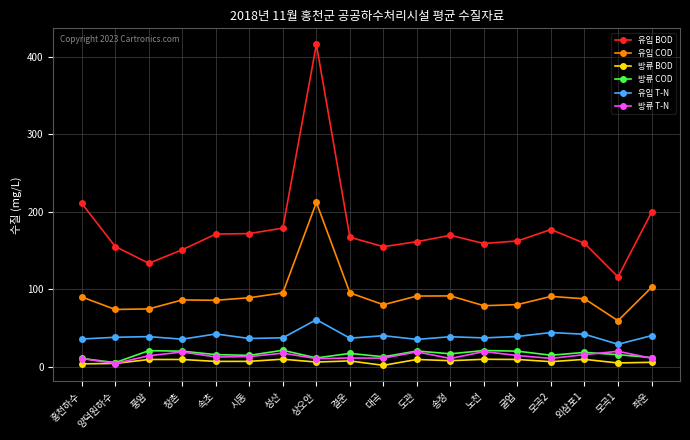

What is the difference between the 방류 T-N values at 좌운 and 송정?

0.3